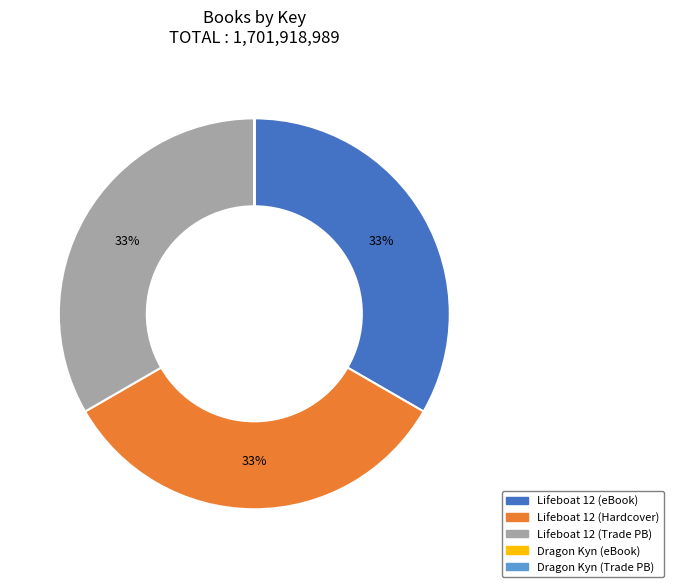

To the nearest percent, what portion does Lifeboat 12 (Trade PB) represent?

33%